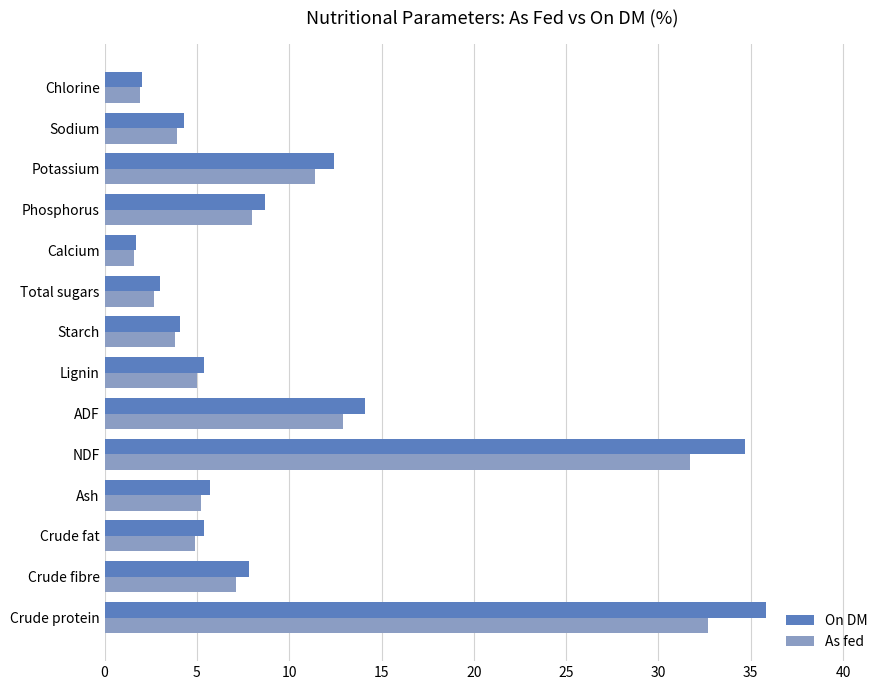

What is the total value across all series at Total sugars?

5.7